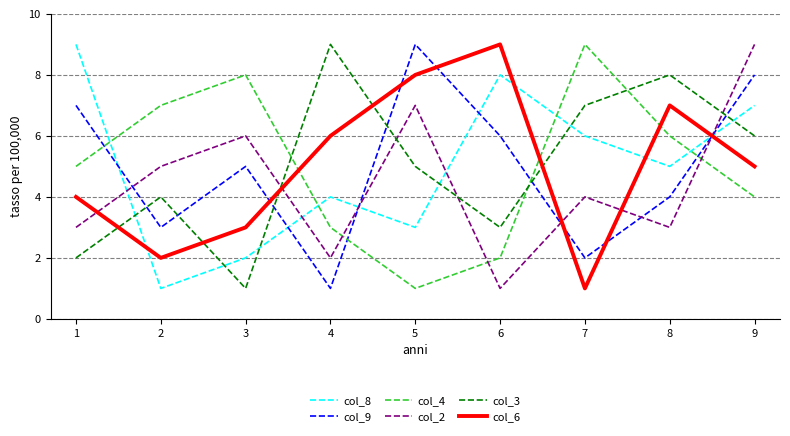

At which category is the sum across all series the highest?

9